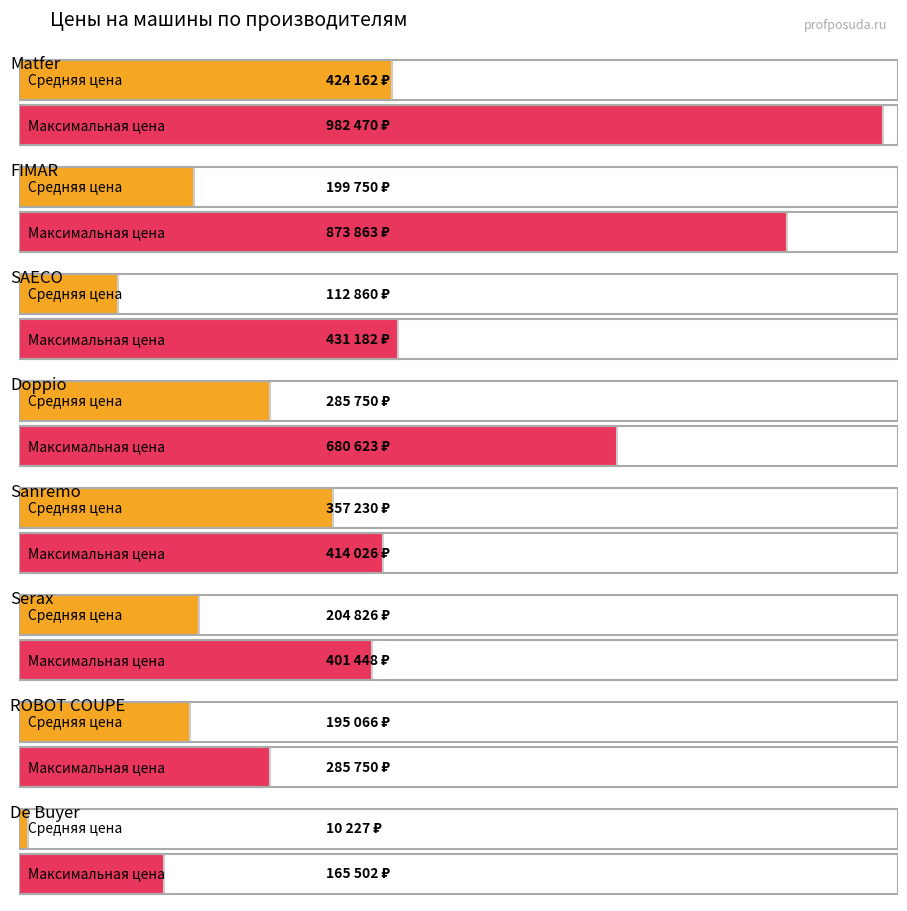

At which category does the chart reach its minimum across all series?

De Buyer